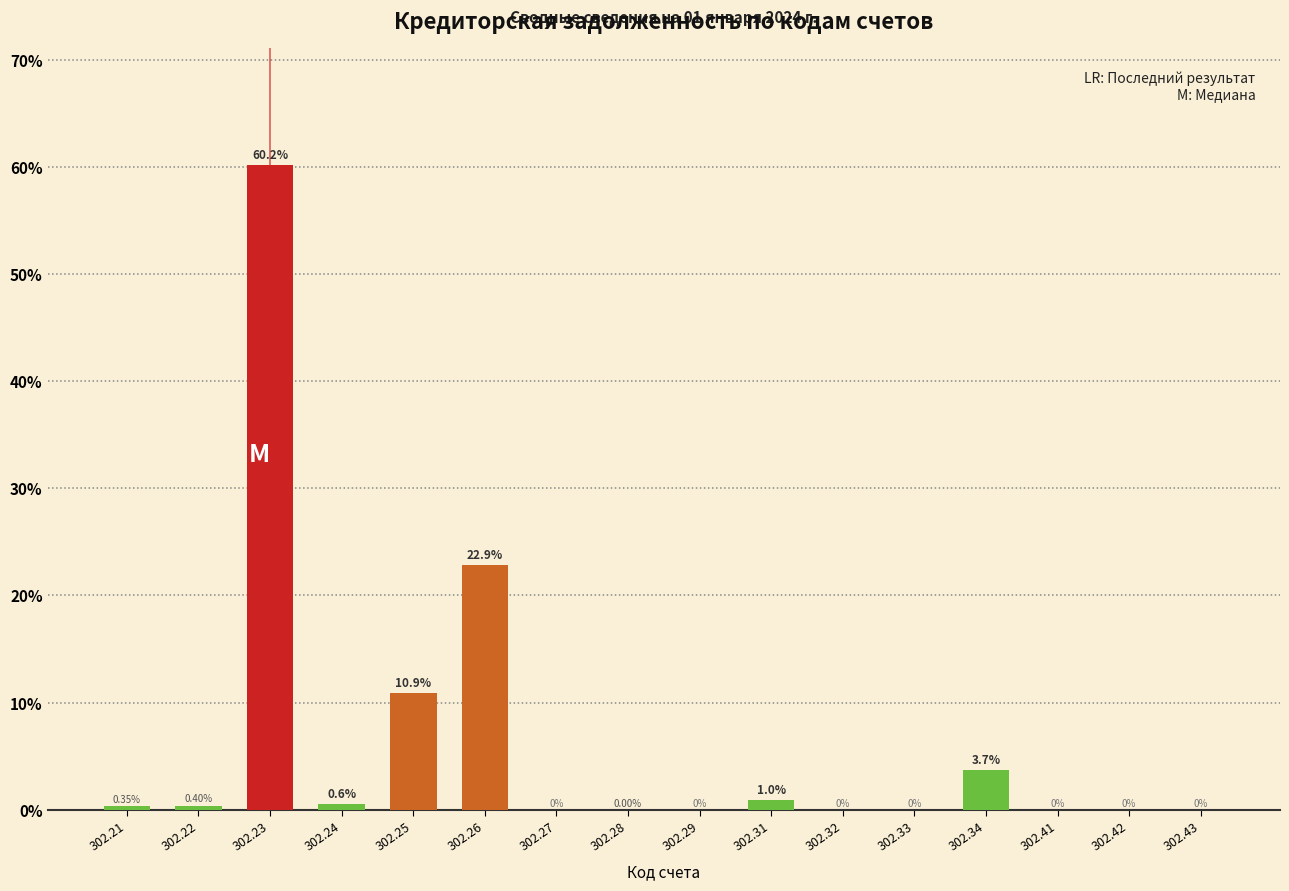

What is the sum of all values?

100.0